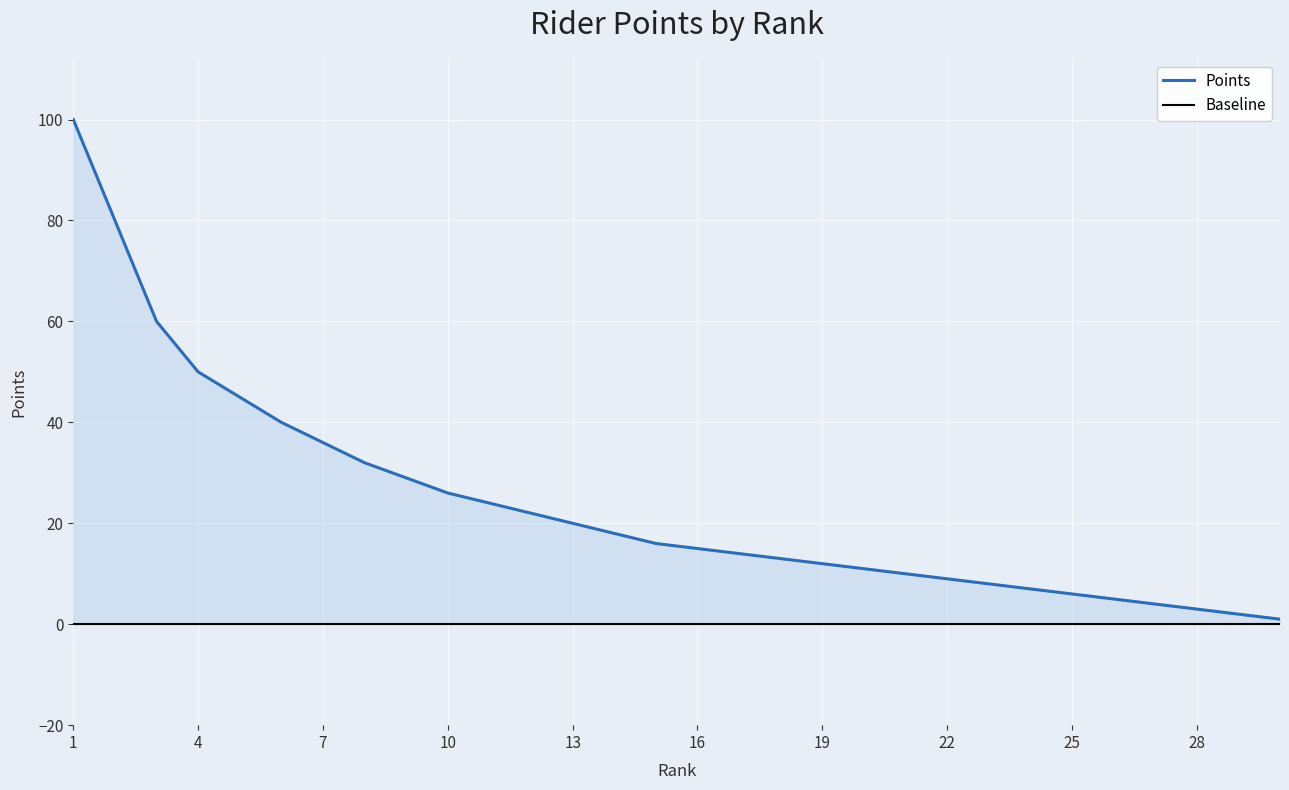

Is it true that the value at 14 is 31?

False